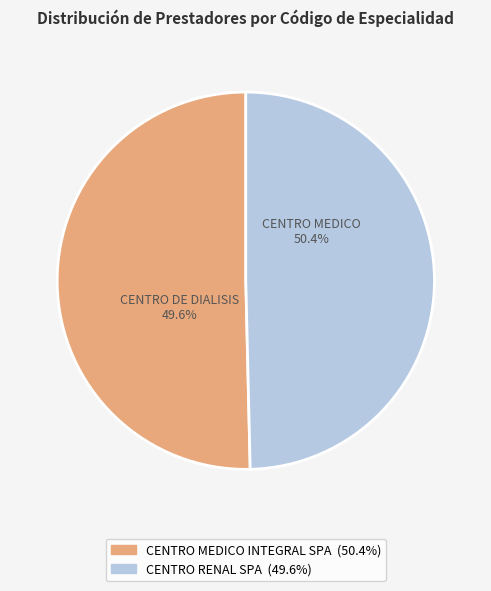

Which slice is the largest?

CENTRO MEDICO INTEGRAL SPA